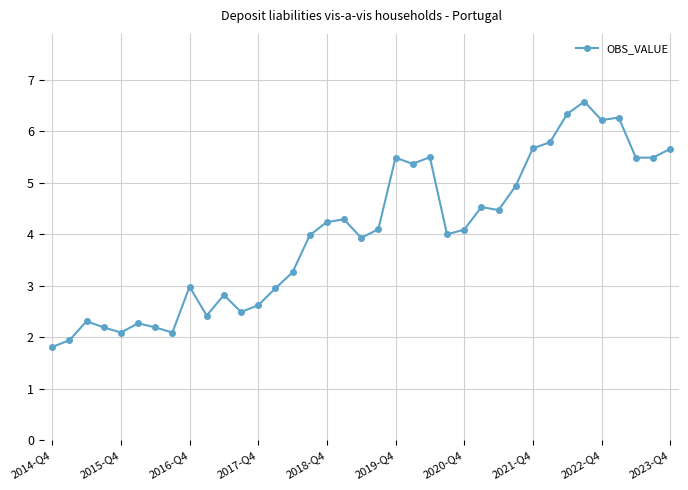

What is the smallest value displayed?

1.8